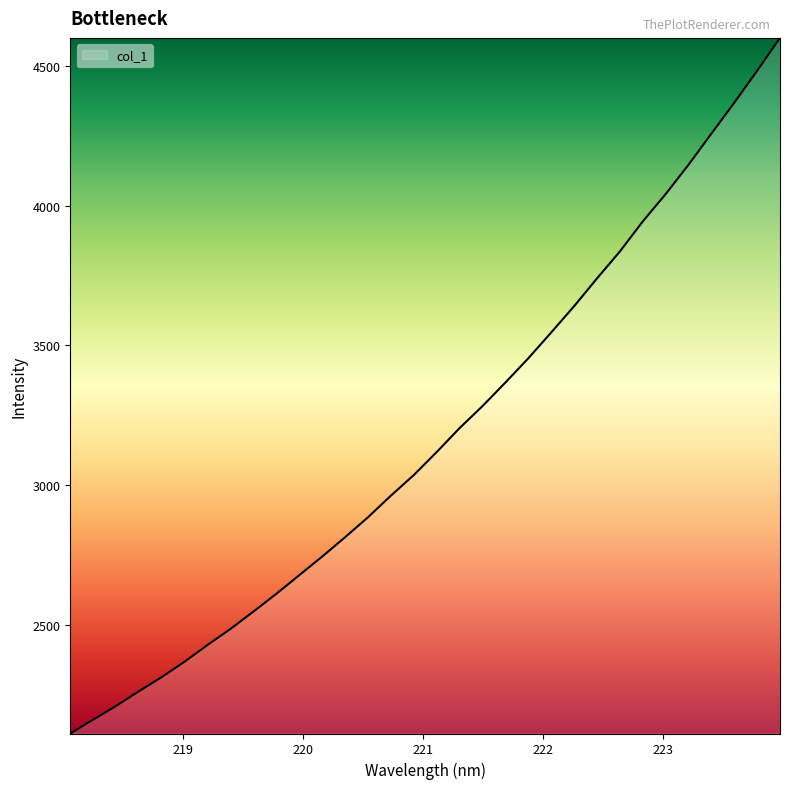

What is the smallest value displayed?

2109.4